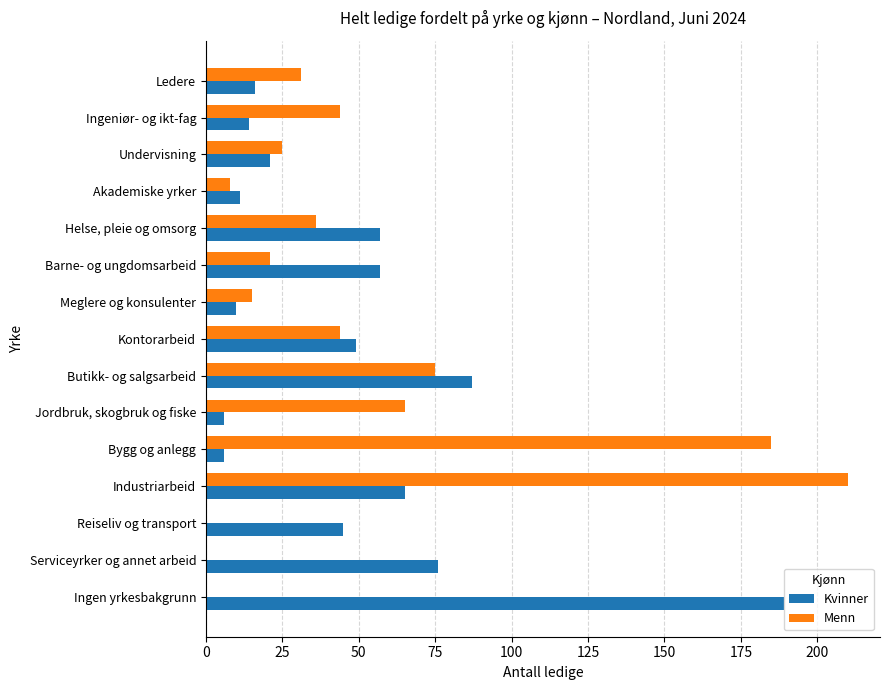

At which label is Menn closest to 105?

Butikk- og salgsarbeid